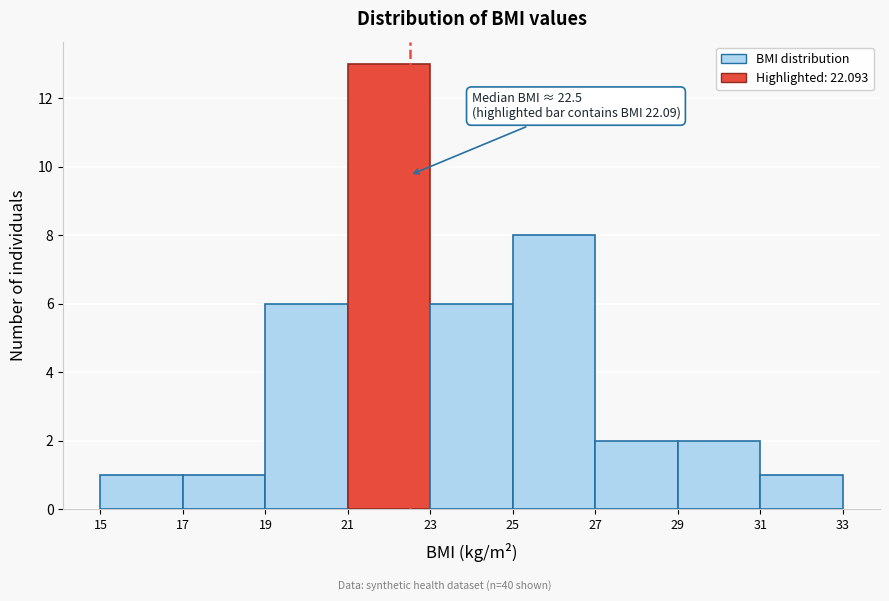

Over which range of the x-axis is the bar tallest?

21 to 23